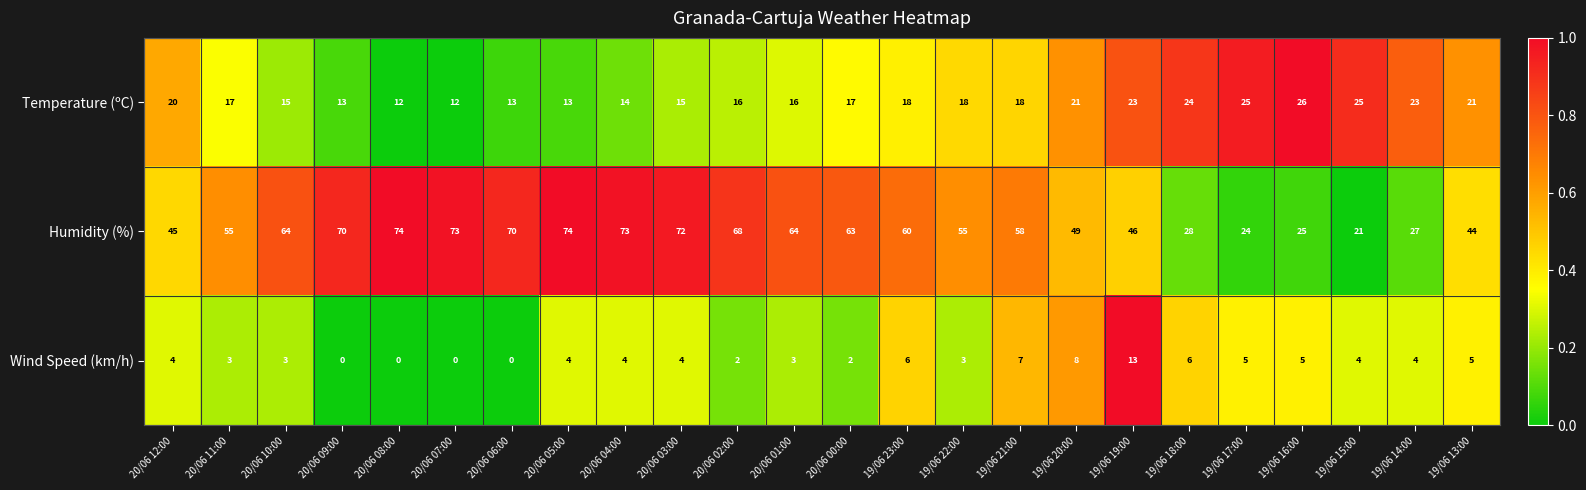

What is the greatest value displayed?

74